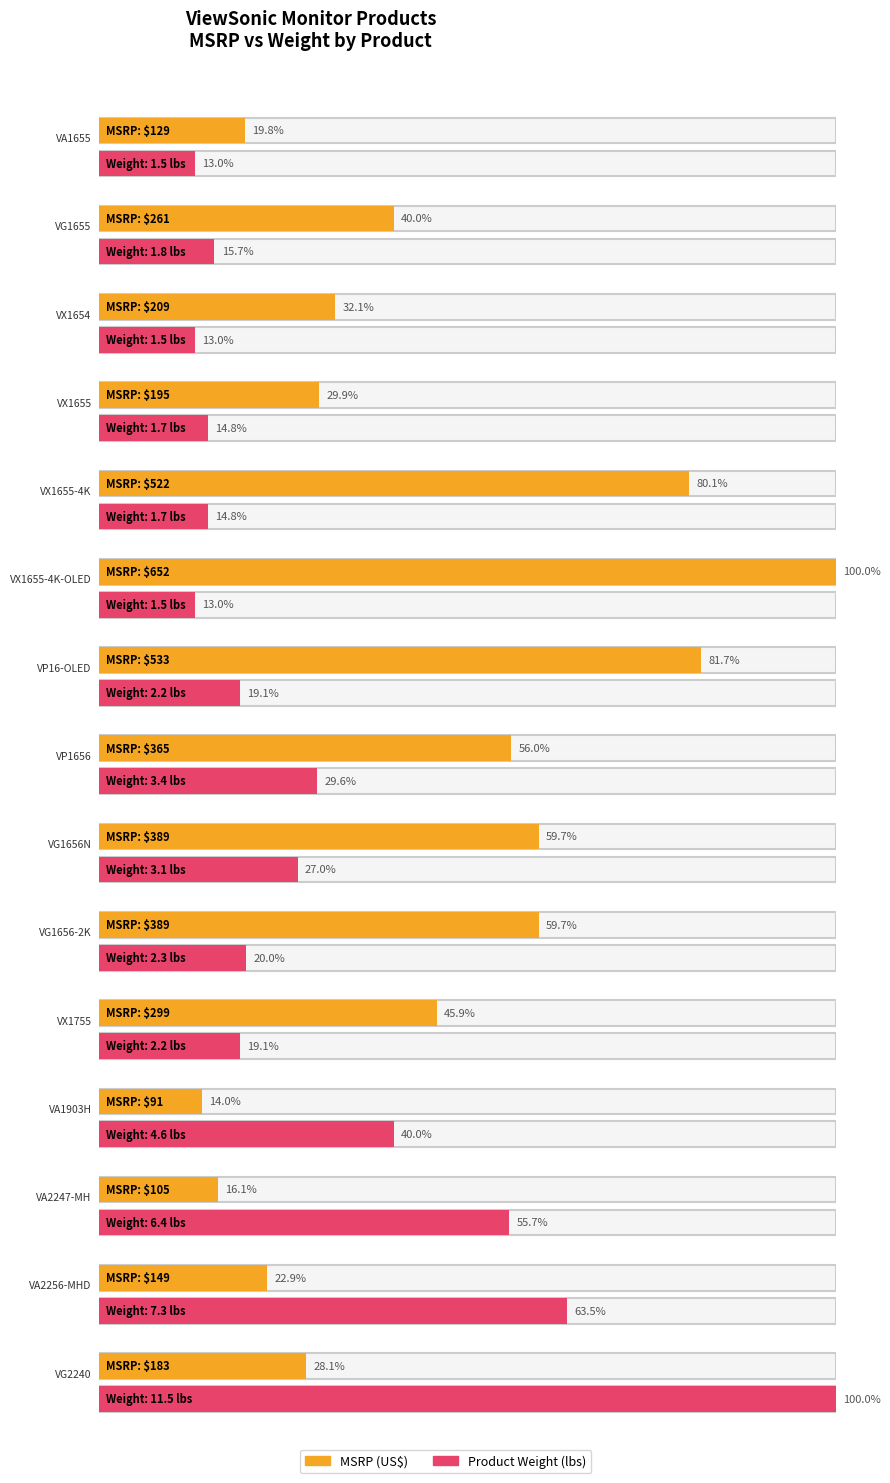

How many bars are there in each group?

2